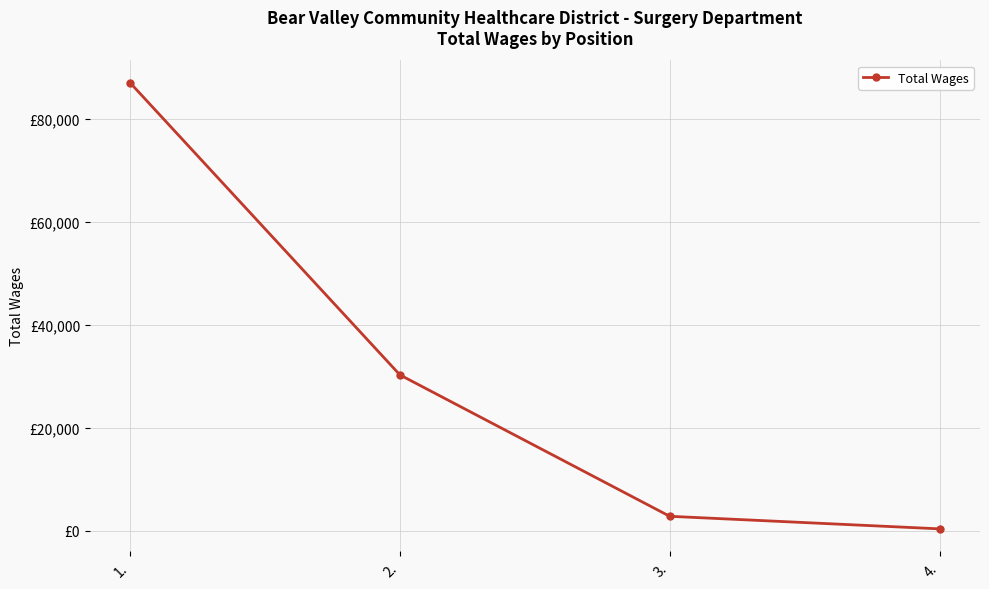

What is the smallest value displayed?

337